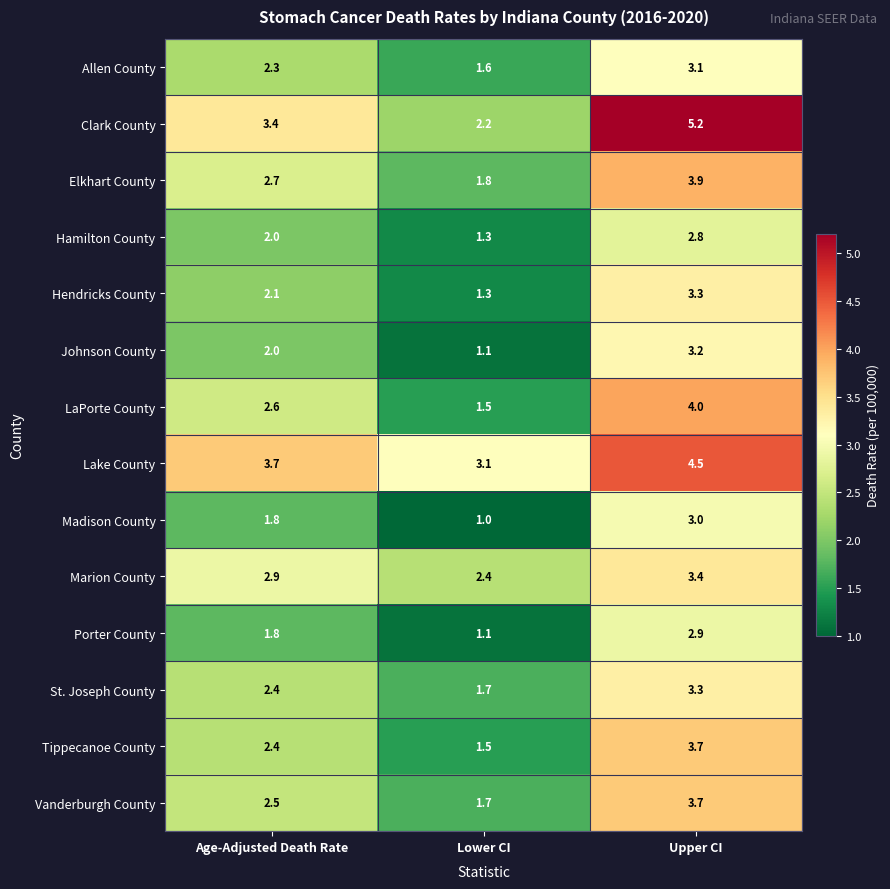

List the labels in order of LaPorte County value, smallest first.

Lower CI, Age-Adjusted Death Rate, Upper CI